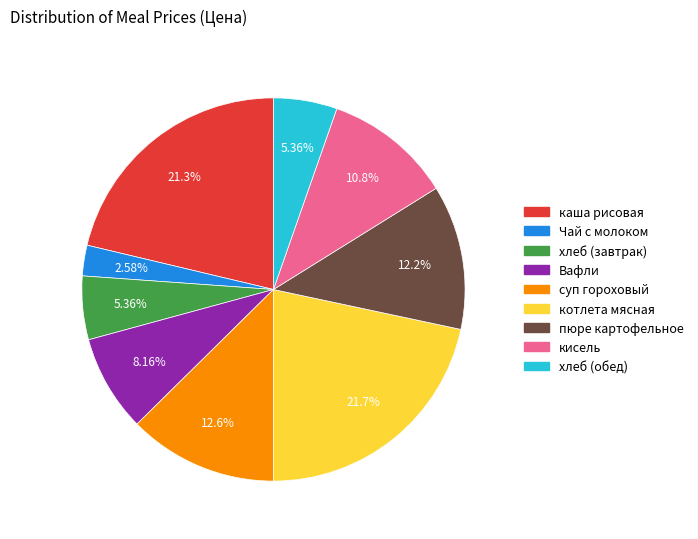

The хлеб (обед) slice represents 1% of the pie. True or false?

False